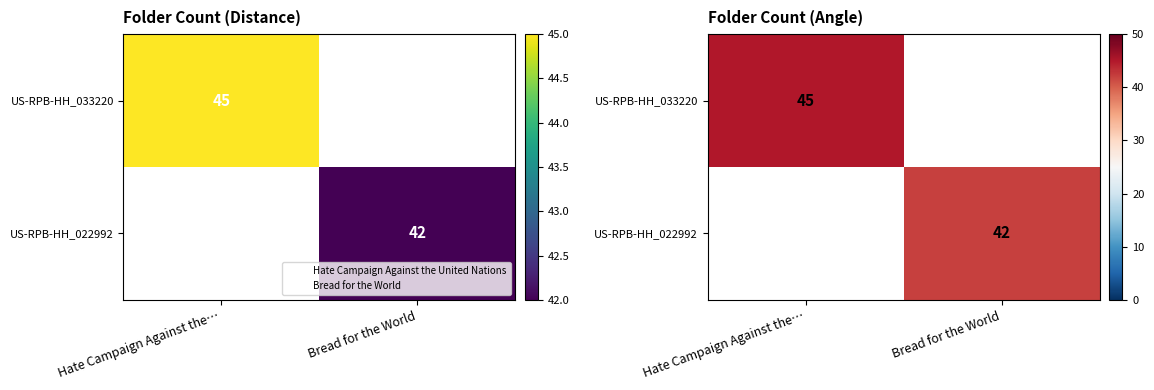

What is the minimum value for US-RPB-HH_033220?

45.0